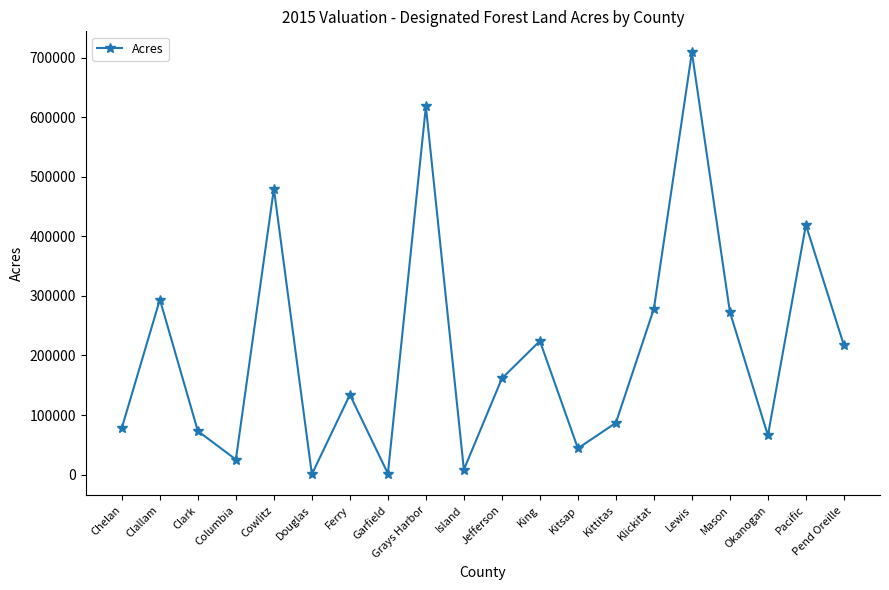

The chart shows a value of 65663.0 at Okanogan. True or false?

True